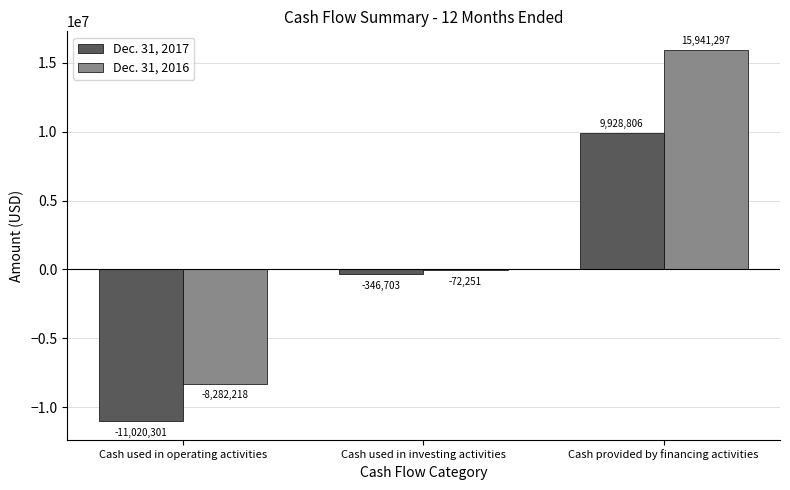

The value of Dec. 31, 2017 at Cash used in operating activities is -5729804. True or false?

False